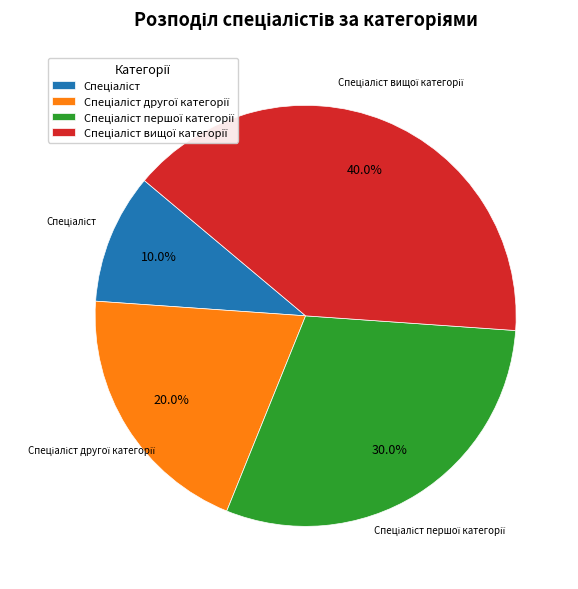

Is there any slice that represents more than half of the pie?

No